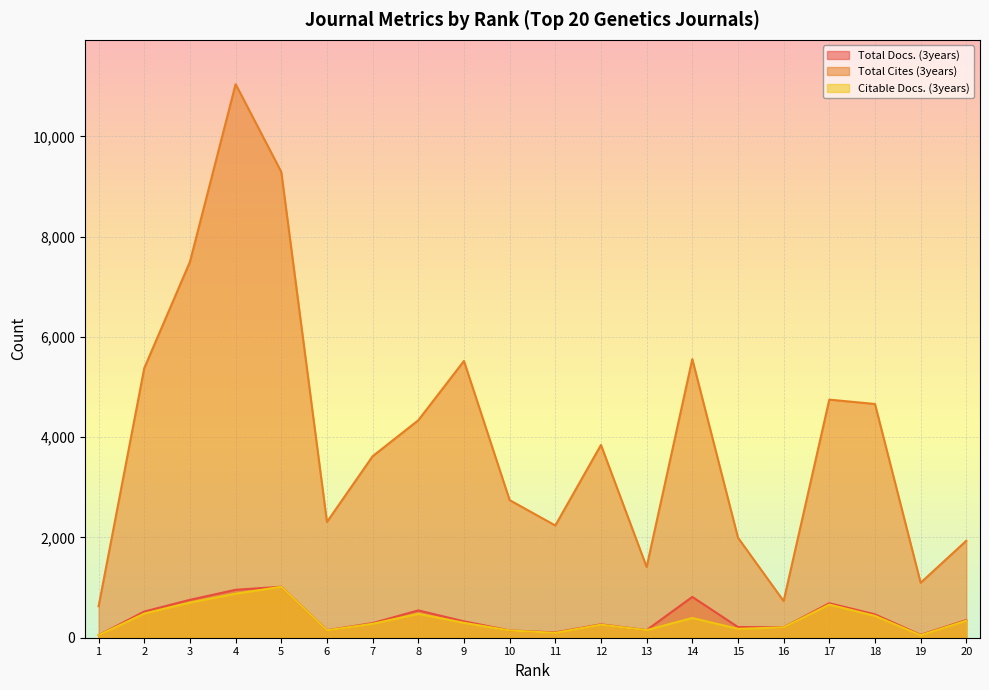

Reading left to right, list all the values displayed in this chart.

Total Docs. (3years): 50	522	756	956	1017	149	292	545	327	146	106	267	152	814	213	208	688	466	58	353
Total Cites (3years): 628	5378	7498	11042	9291	2309	3620	4337	5520	2745	2239	3845	1411	5557	1996	731	4749	4662	1096	1934
Citable Docs. (3years): 50	482	701	878	1016	147	278	476	297	145	97	260	151	394	177	207	661	436	50	340